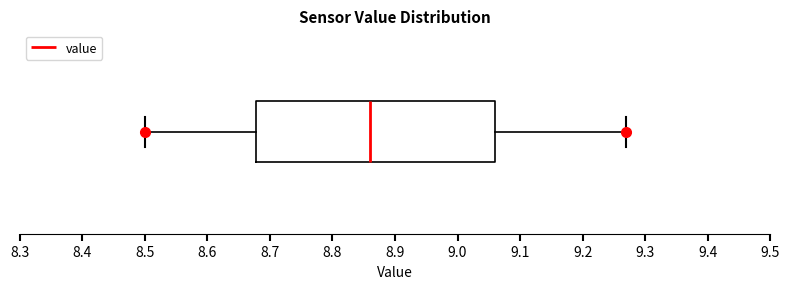

Transcribe this box plot: give where the median line is, the range the box spans, and where the two whiskers end, as read against the x-axis. The values are not printed on the chart, so give them approximately, as read against the axis.

median 8.86, box 8.68 to 9.06, whiskers 8.50 to 9.27